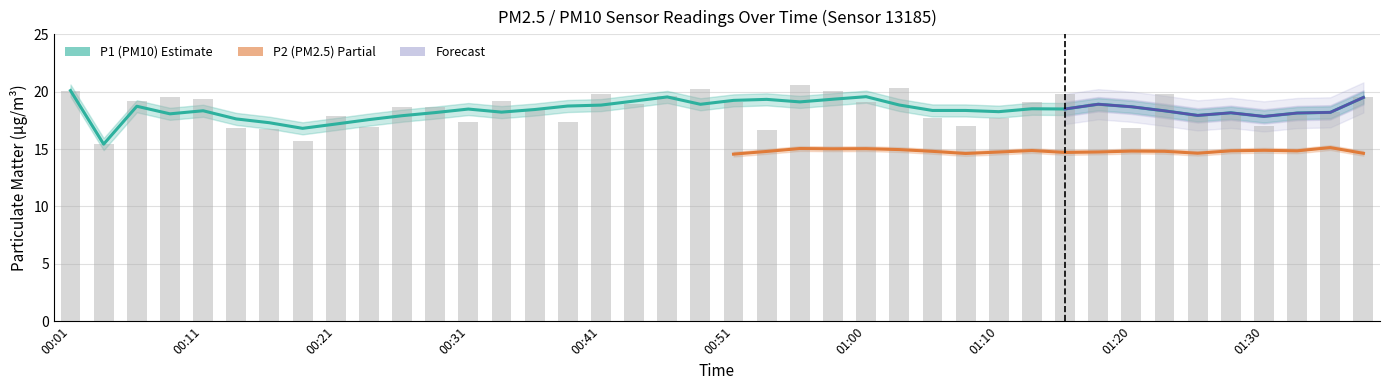

What is the sum of the values at 00:04 and 00:11?

34.8